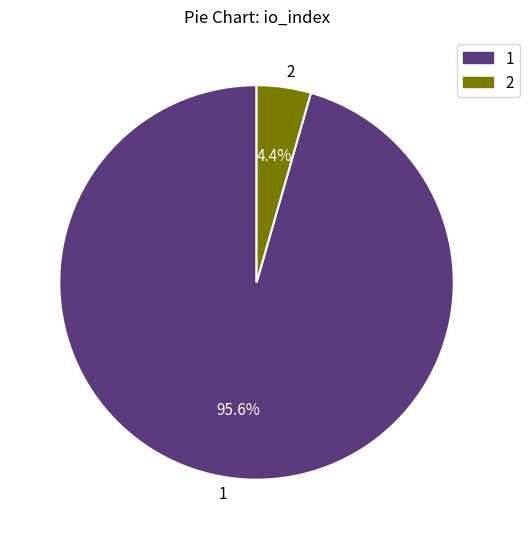

Which slice is the largest?

1